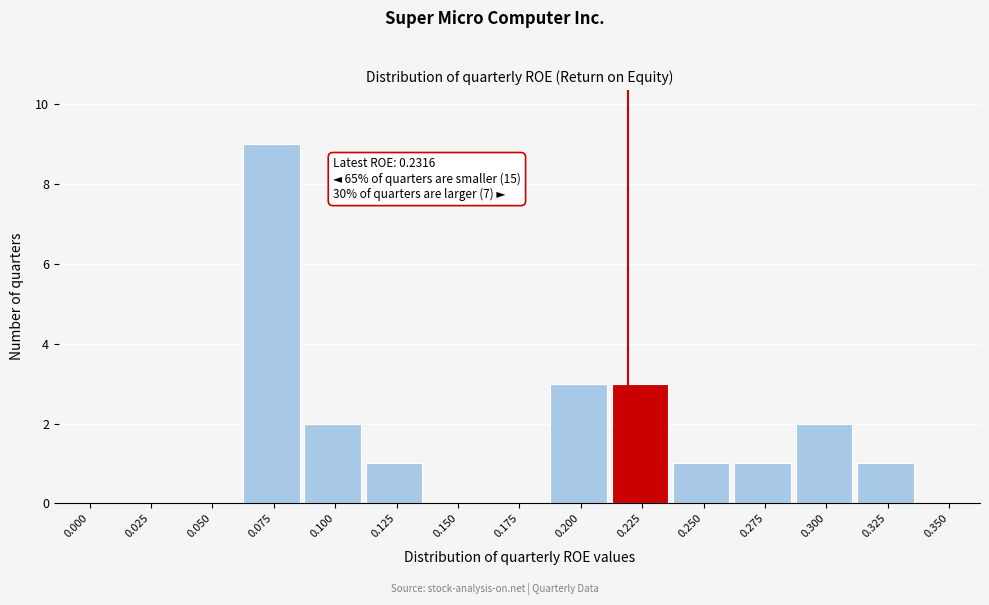

Reading left to right, transcribe all the data shown in this chart.

0.000=0	0.025=0	0.050=0	0.075=9	0.100=2	0.125=1	0.150=0	0.175=0	0.200=3	0.225=3	0.250=1	0.275=1	0.300=2	0.325=1	0.350=0